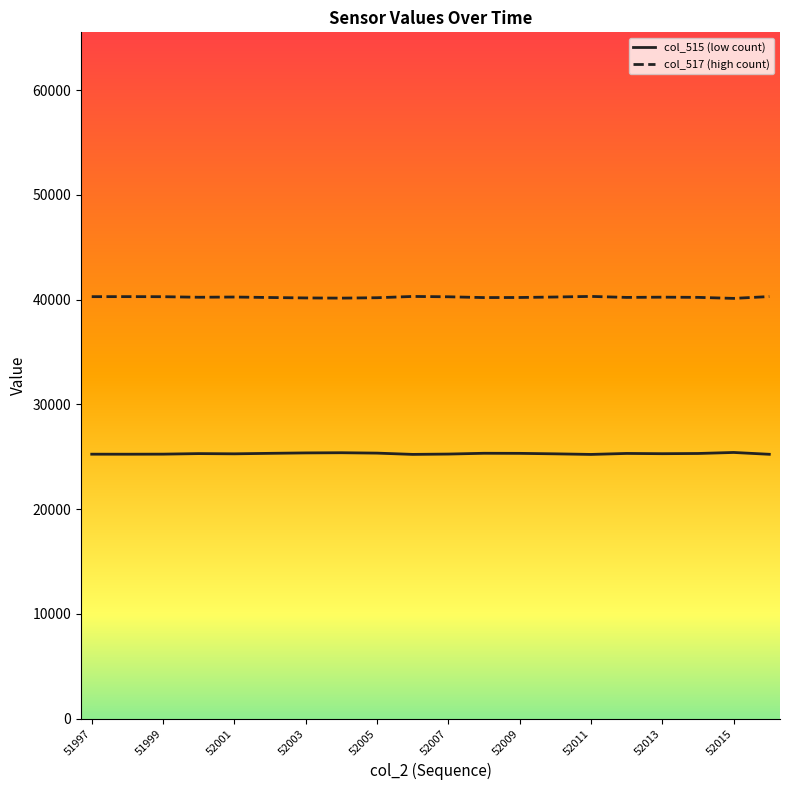

Where is col_515 nearest to the value 25316?

52012